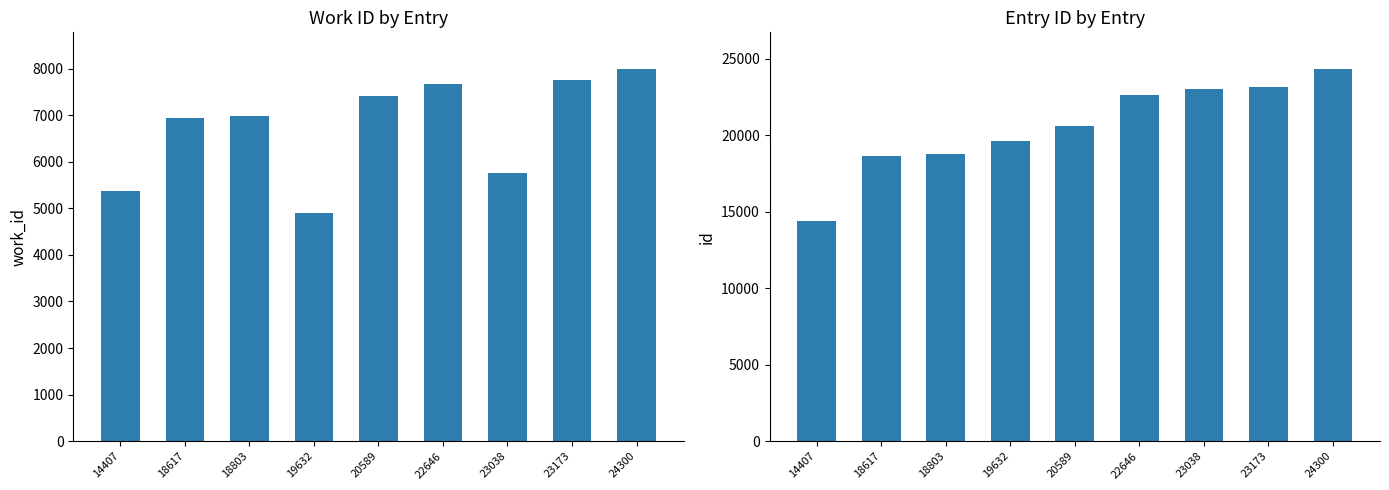

Reading left to right, list all the values displayed in this chart.

work_id: 14407=5366	18617=6932	18803=6976	19632=4909	20589=7411	22646=7665	23038=5761	23173=7760	24300=7984
id: 14407=14407	18617=18617	18803=18803	19632=19632	20589=20589	22646=22646	23038=23038	23173=23173	24300=24300